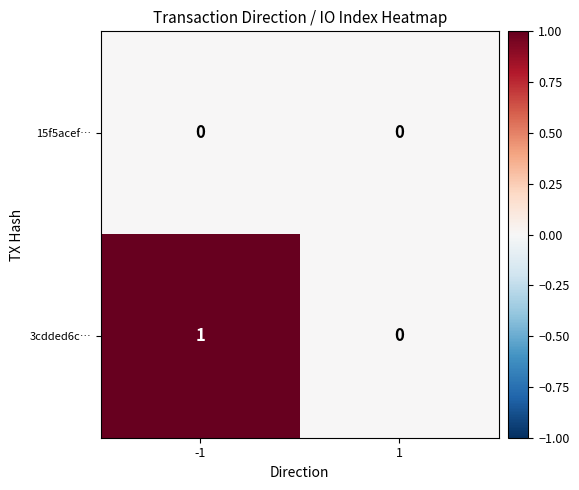

How many values in the 3cdded6c… series are below 1?

1